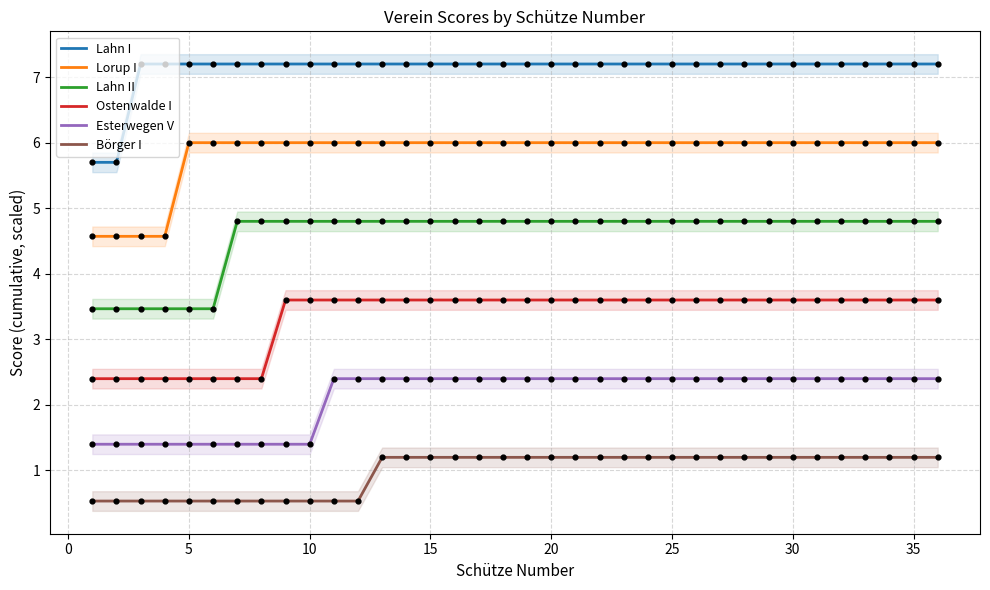

At how many categories does at least one series exceed 2?

36